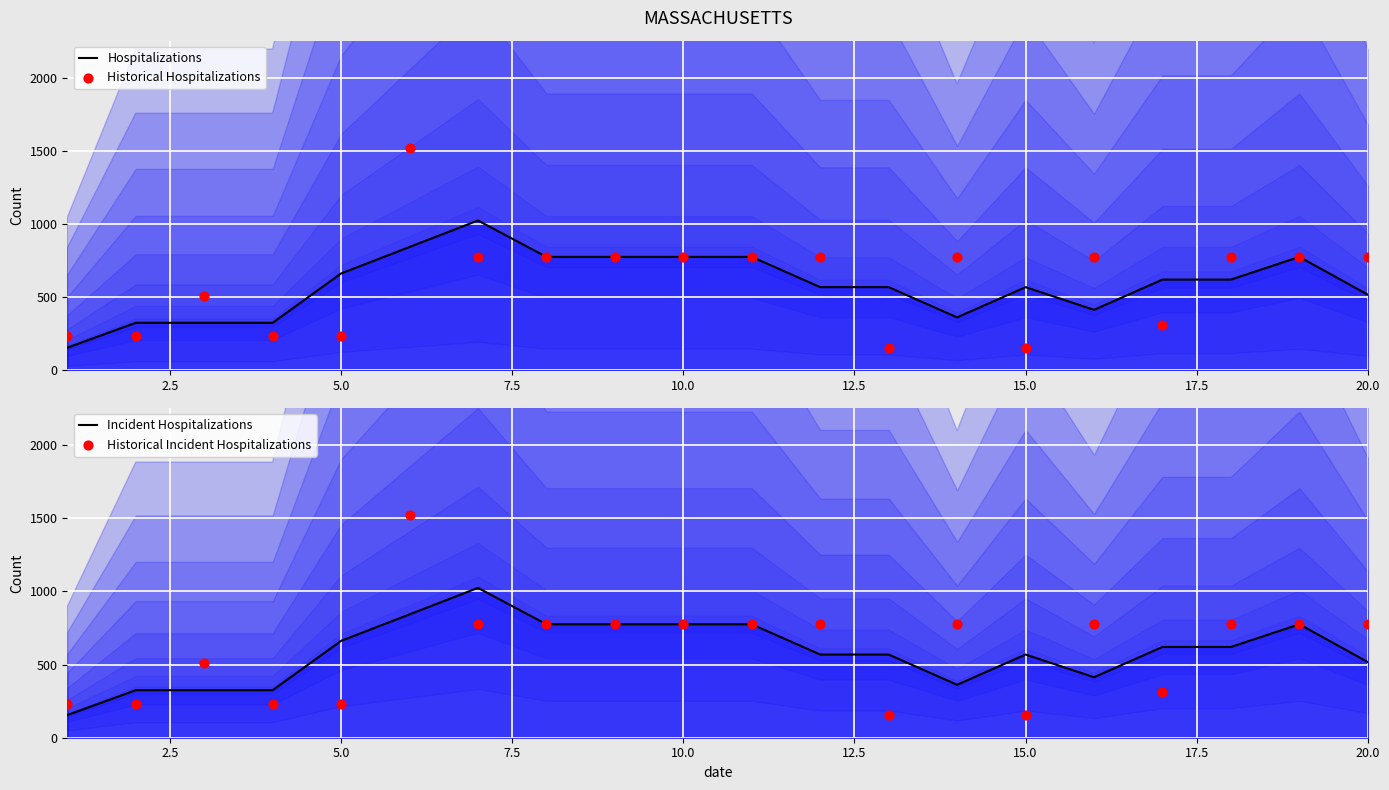

Which series has the largest total across all categories?

Historical Hospitalizations